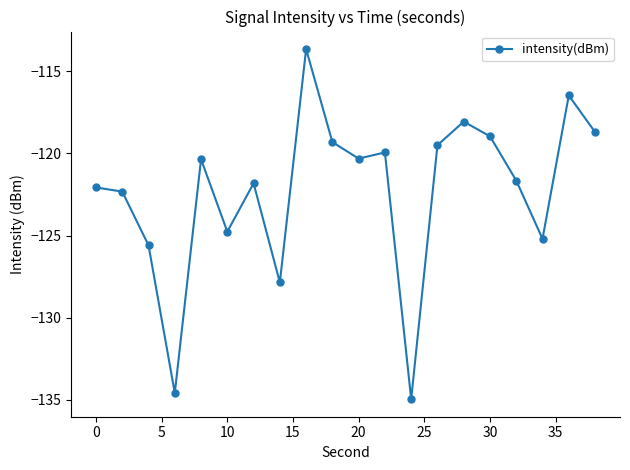

What is the value of the 11th point from the left?

-120.3